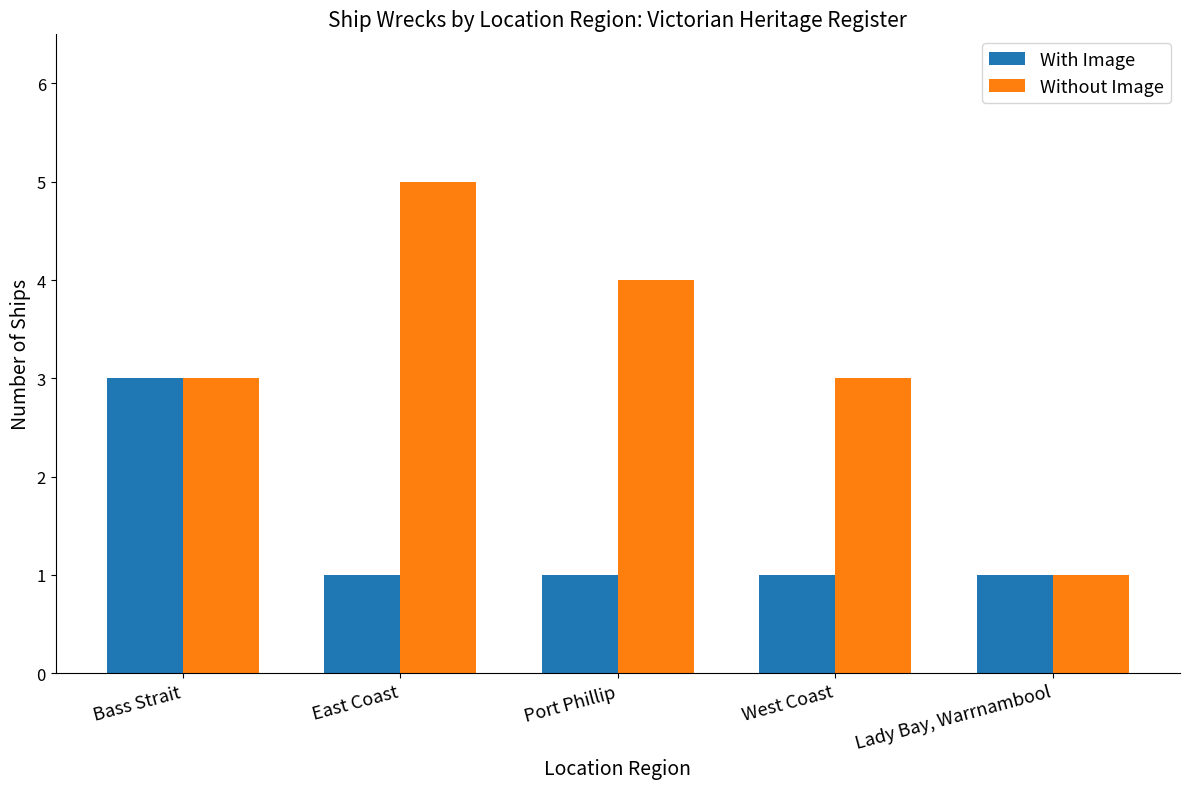

What is the value of the With Image bar at the 4th from the left?

1